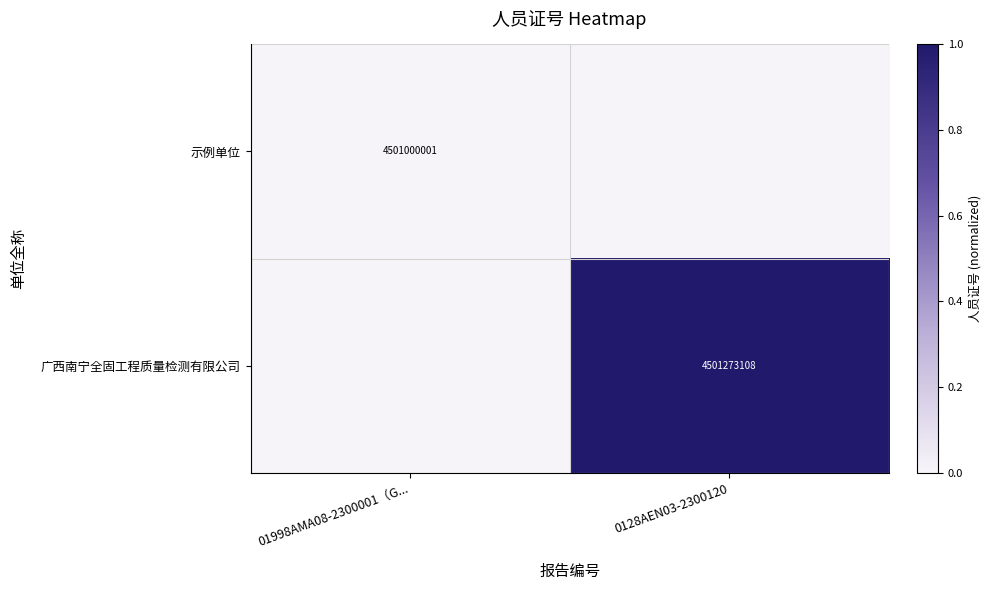

What is the maximum value shown in the chart?

1.0